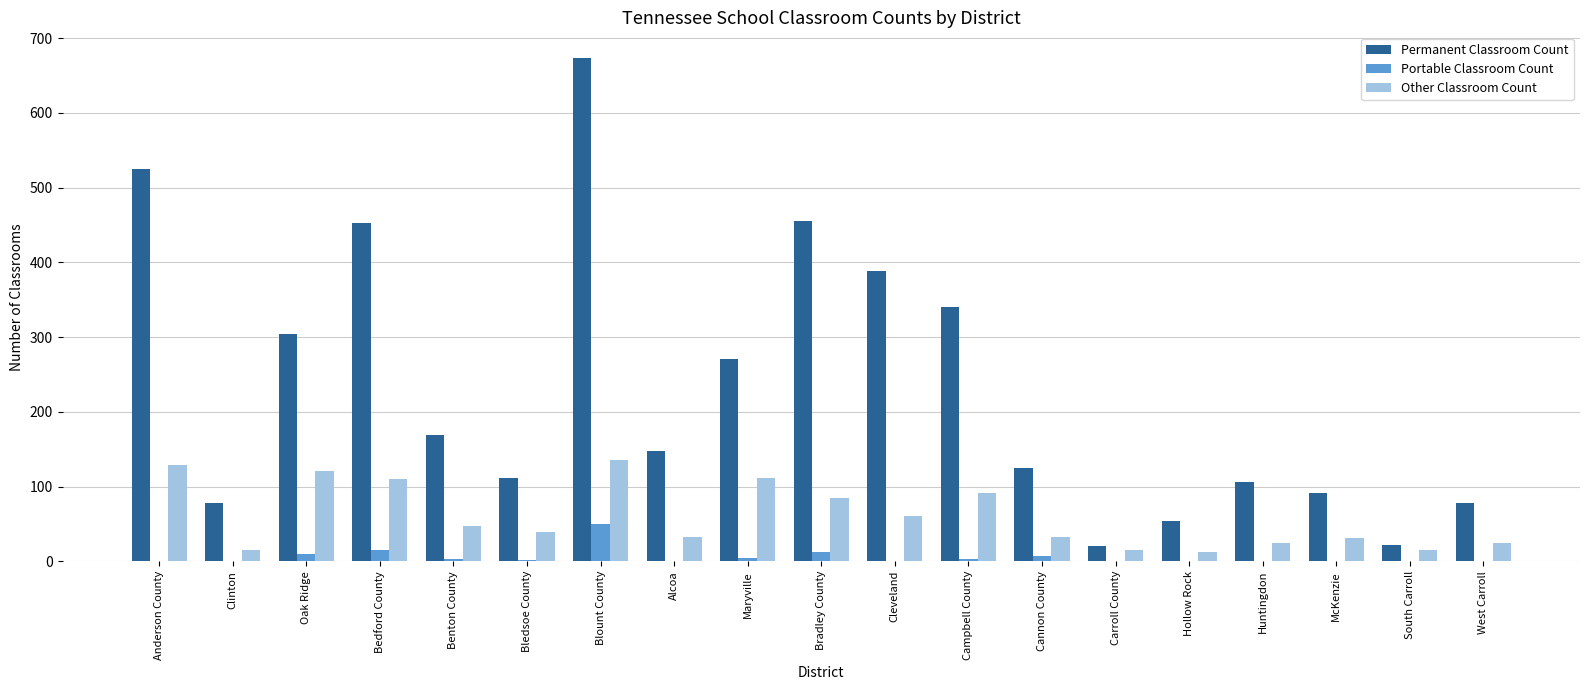

Is the value of Permanent Classroom Count at Cannon County greater than the value of Other Classroom Count at Bledsoe County?

Yes